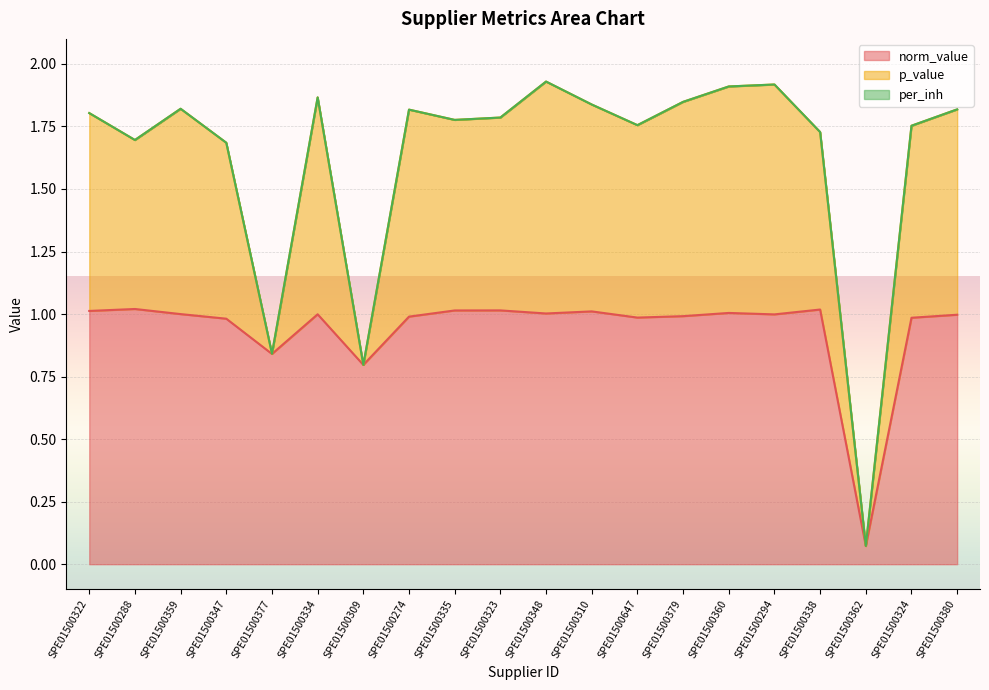

Which has a higher value, SPE01500338 or SPE01500310?

SPE01500338